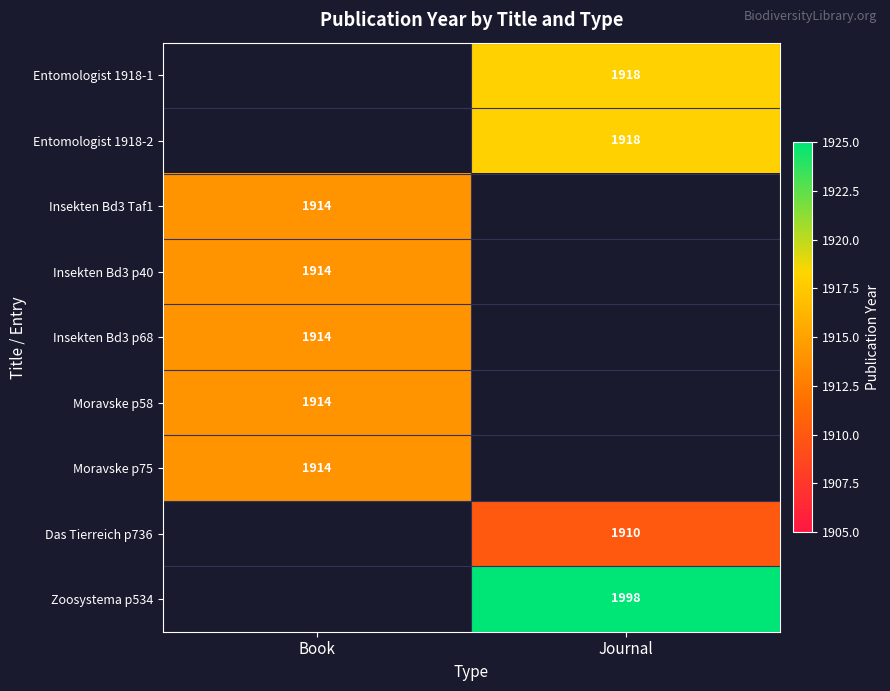

The Das Tierreich p736 series shows 1910 at Journal. True or false?

True